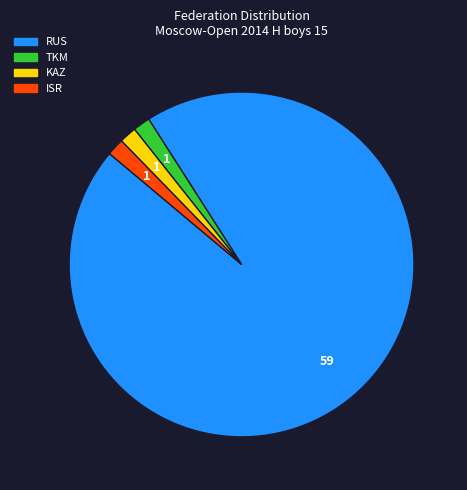

Does any single category account for the majority?

Yes